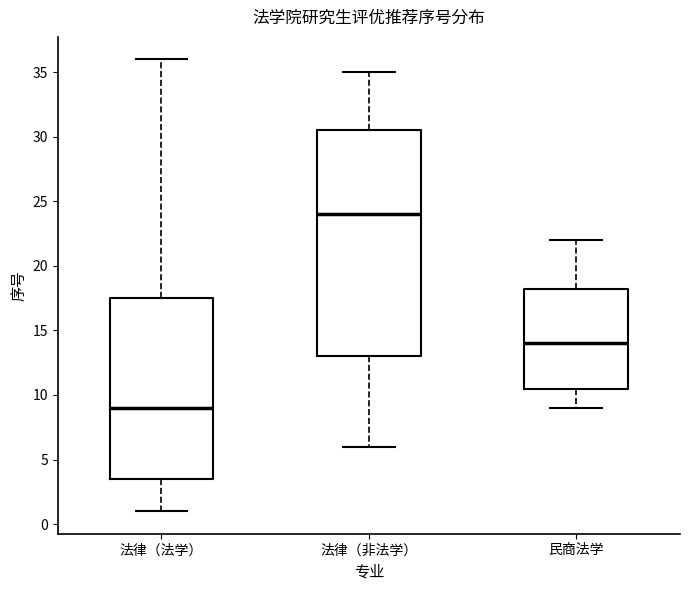

Where does the median line of the box for 法律（非法学） sit on the y-axis? The values are not printed on the chart, so give them approximately, as read against the axis.

24.0